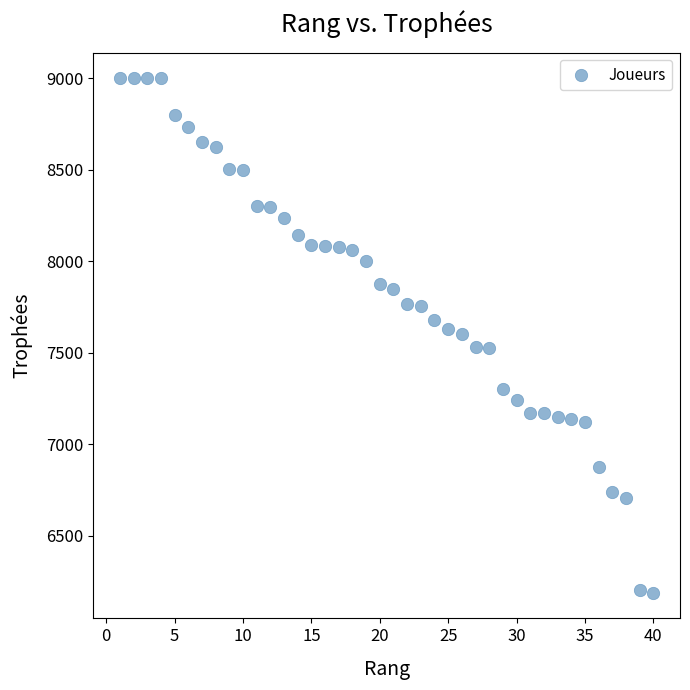

What is the range of X values (max minus min)?

39